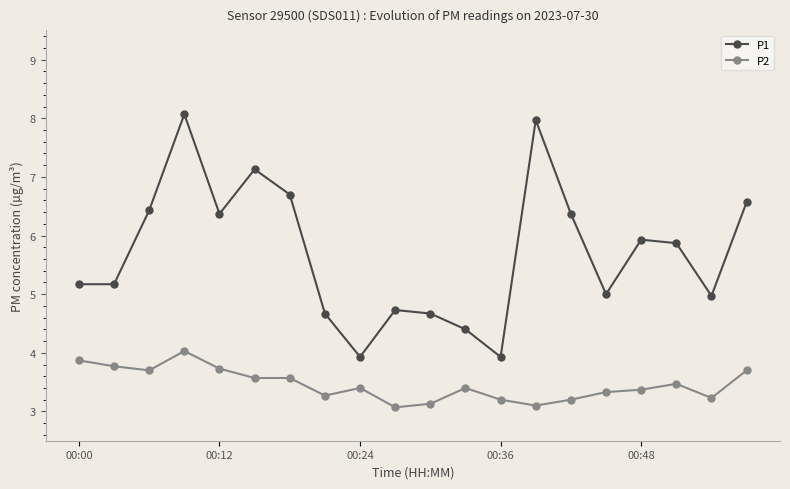

List the series in order of their peak value, lowest first.

P2, P1